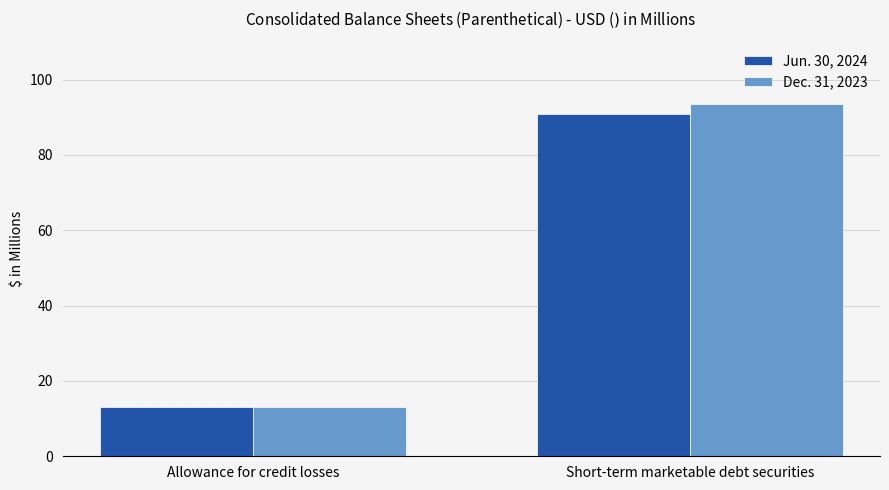

How many bars are there in each group?

2